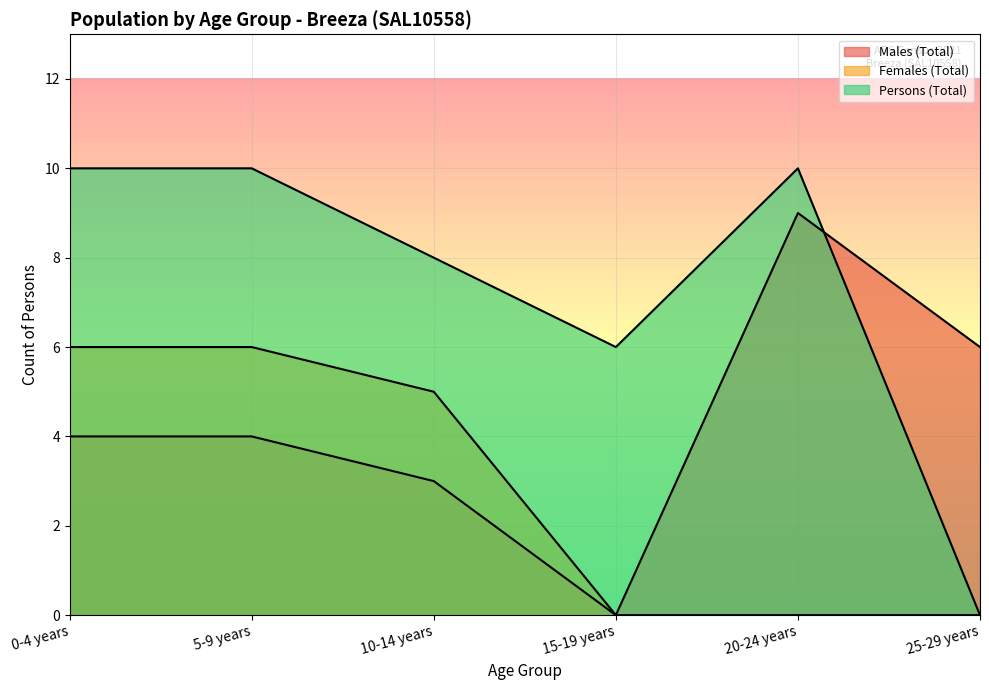

True or false: Females (Total) and Males (Total) cross at least once.

False